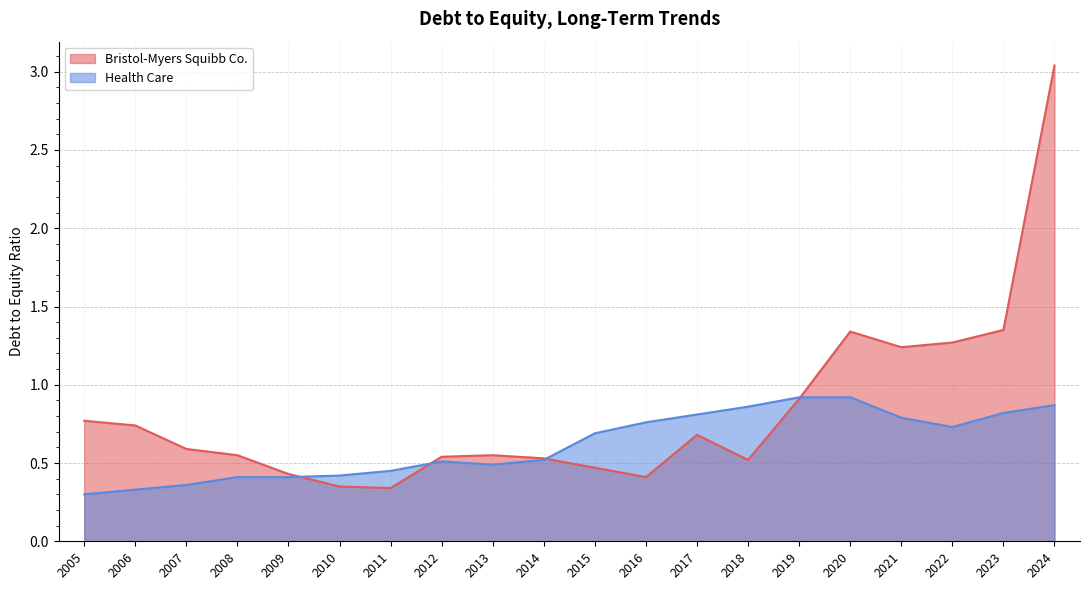

What is the value of the Bristol-Myers Squibb Co. point at the 18th from the left?

1.3